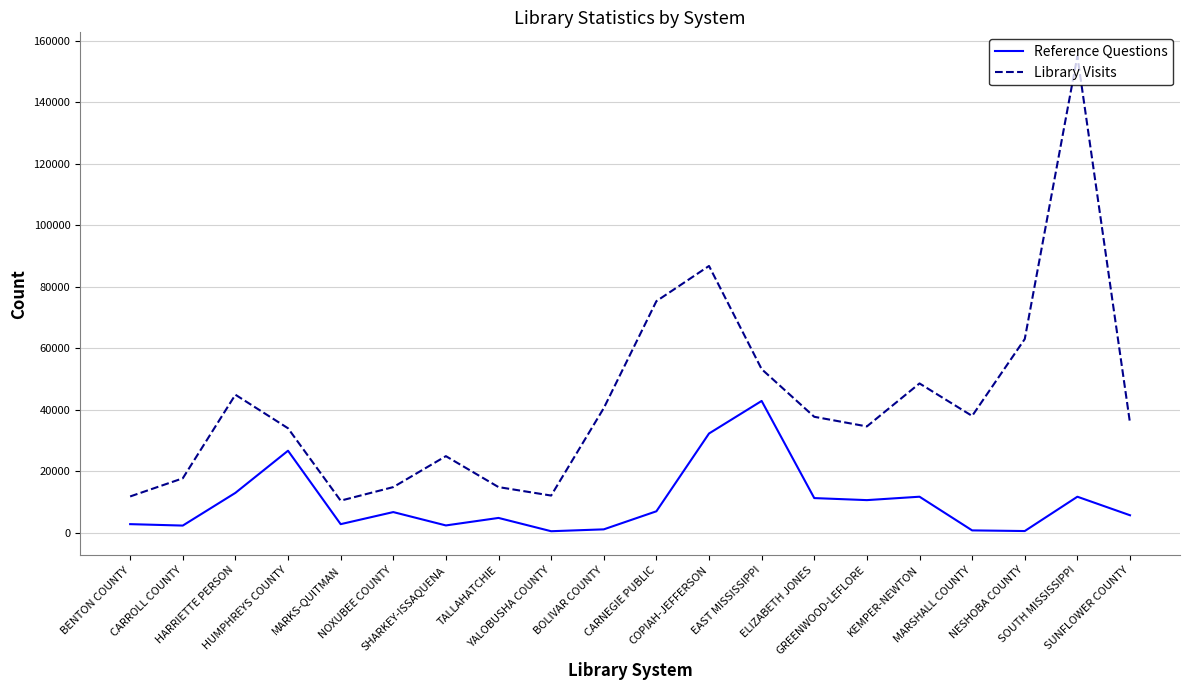

True or false: Library Visits has more than 0 interior local peaks.

True